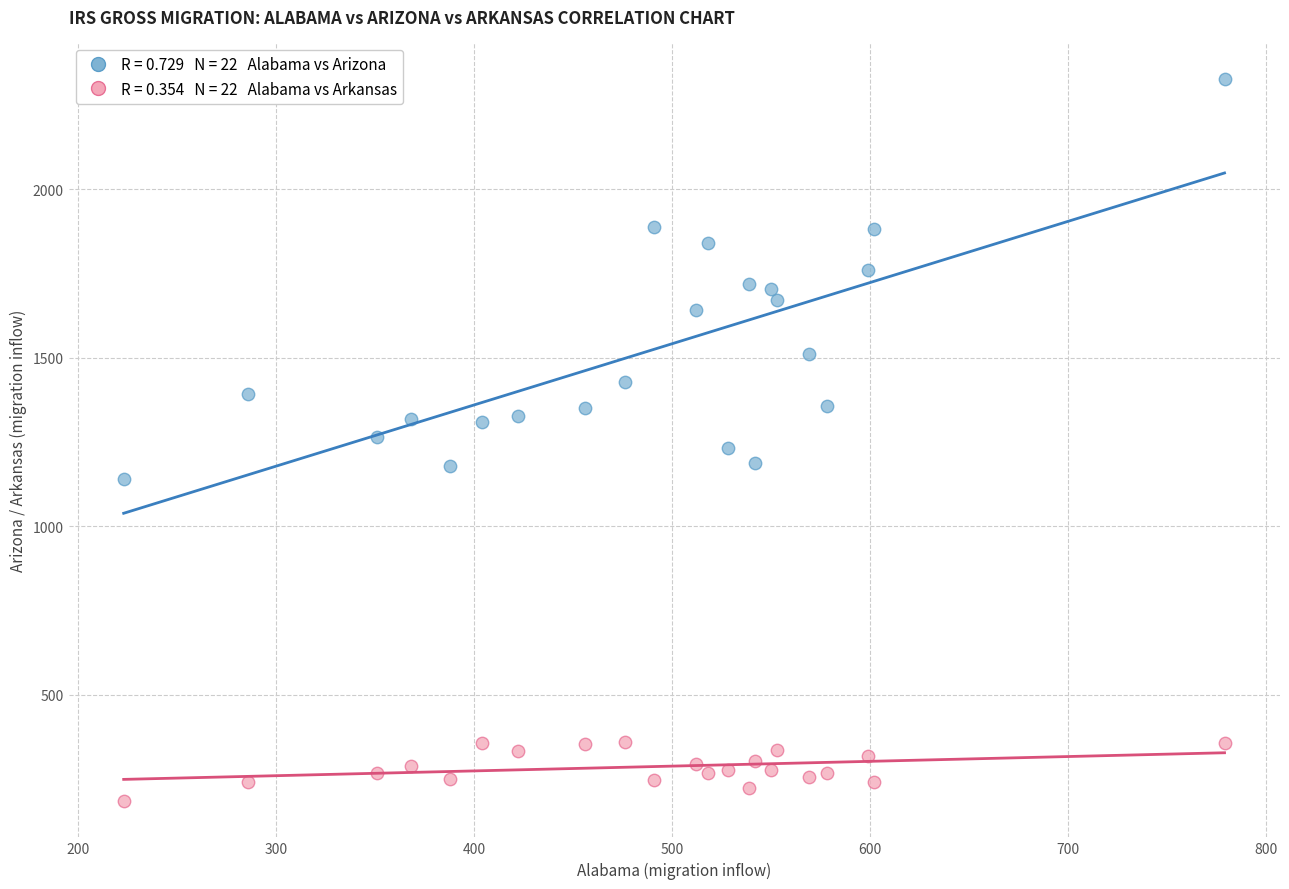

Across all data points, what is the range of Y values (max minus min)?

2144